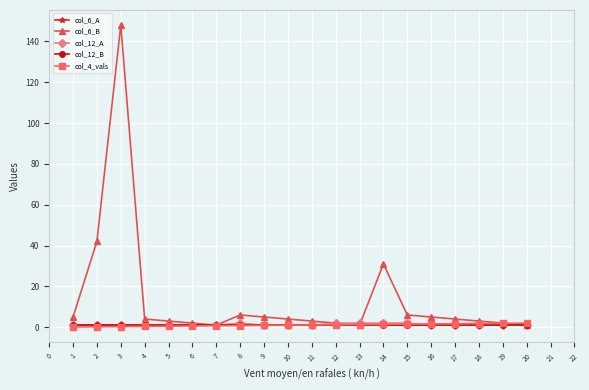

True or false: col_4_vals has a value of 0.8 at 7.

True